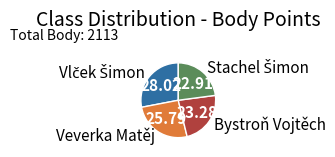

Is there a majority slice in this chart?

No